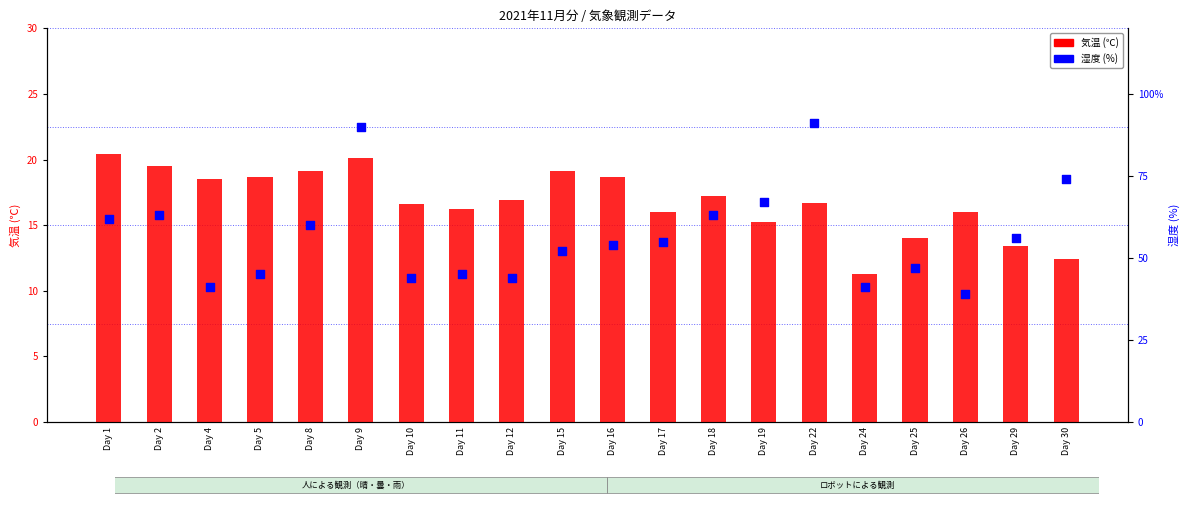

At how many categories does at least one series exceed 42?

17